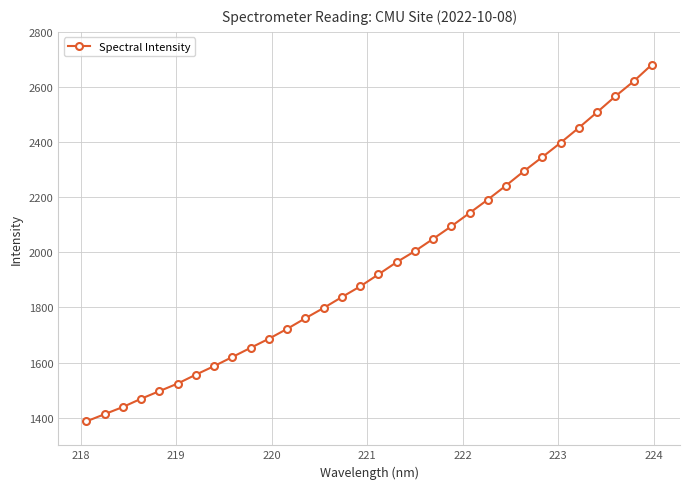

What is the value of the 32nd point from the left?

2680.9